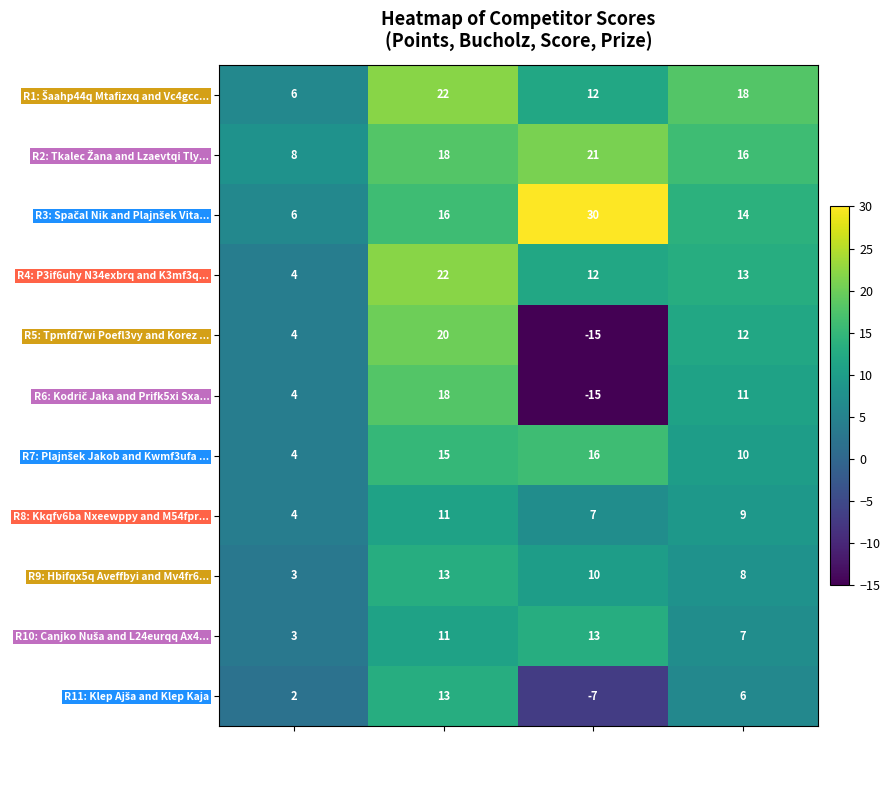

Count the R9: Hbifqx5q Aveffbyi and Mv4fr6... values in the range 8 to 13.

3